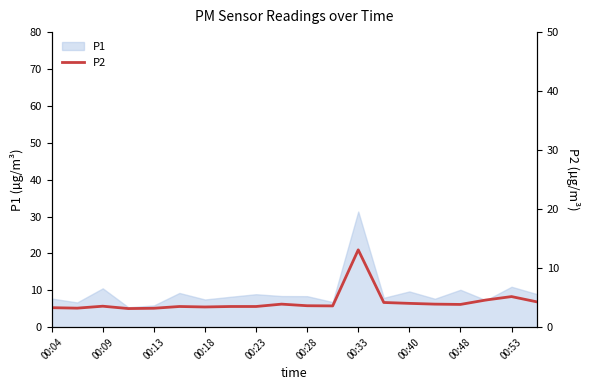

Does the chart display data point markers on the line(s)?

No